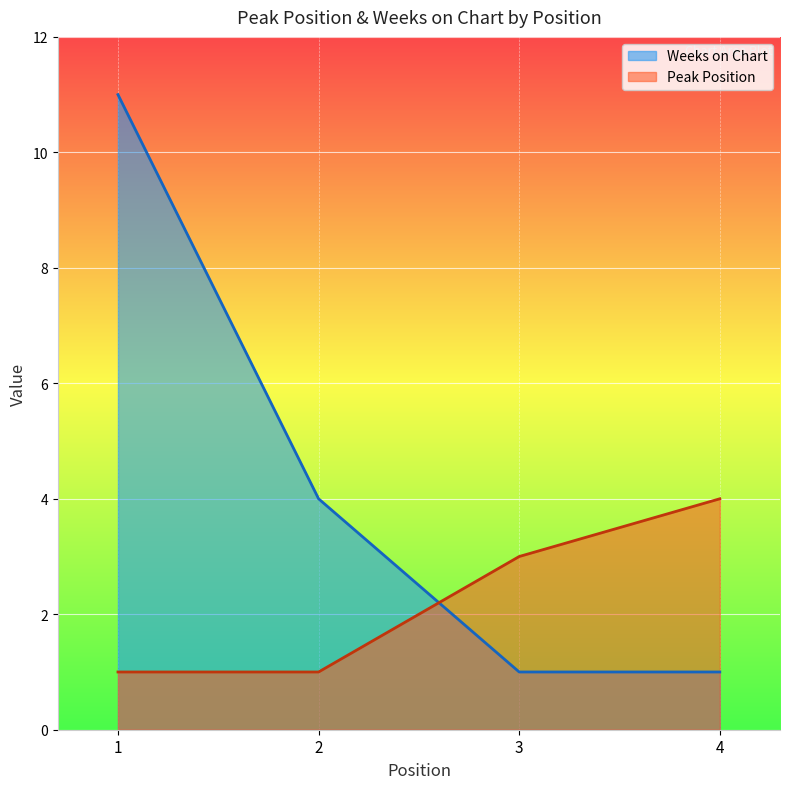

Which series changed the most between 2 and 3?

Weeks on Chart